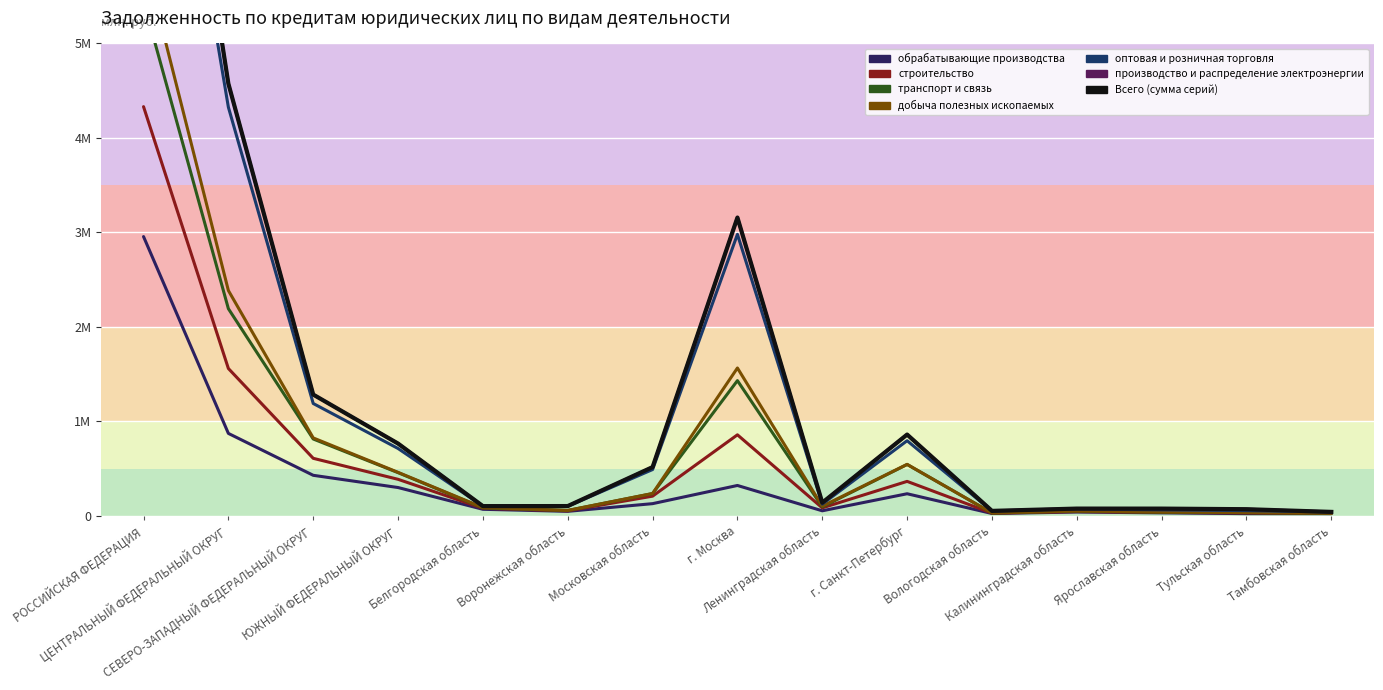

Reading left to right, transcribe all the data shown in this chart.

10380642	4574809	1284650	766306	104473	105077	517357	3157963	140899	861681	54058	78374	78161	71924	43429